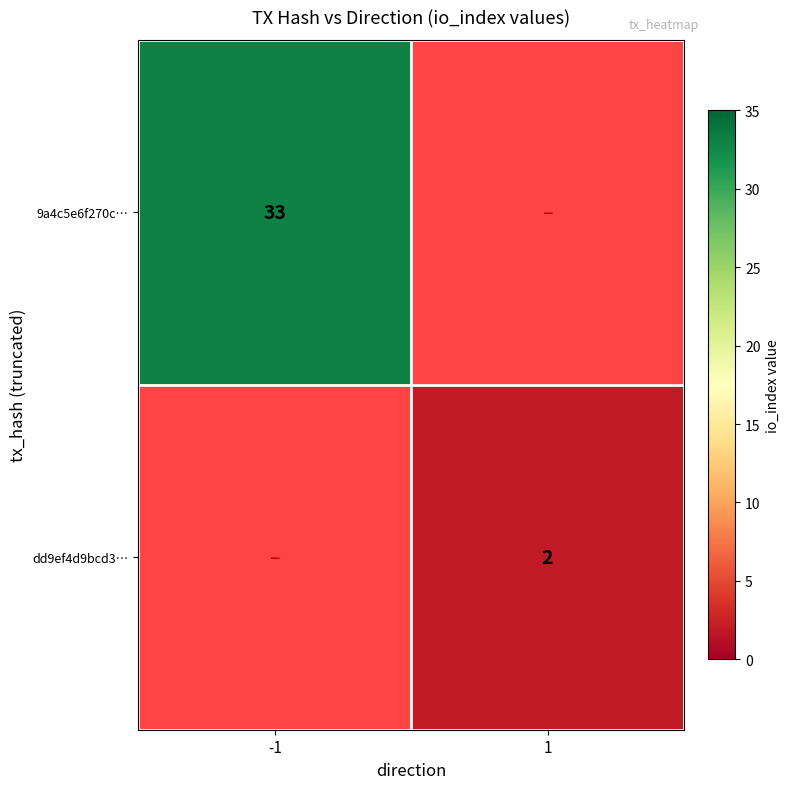

The 9a4c5e6f270c… series shows 7 at -1. True or false?

False